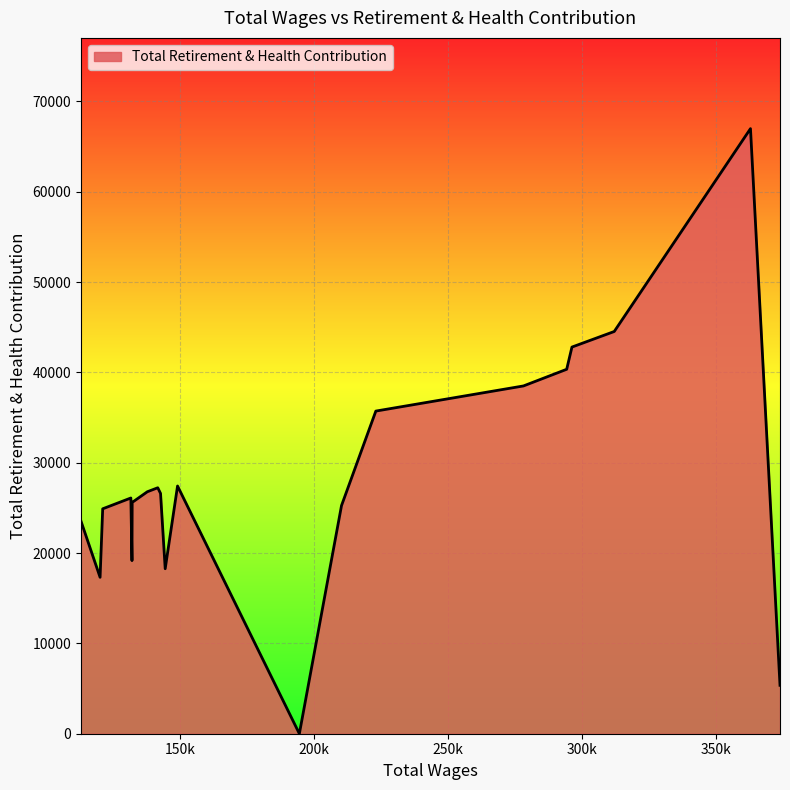

What is the difference between the maximum and minimum values?

66984